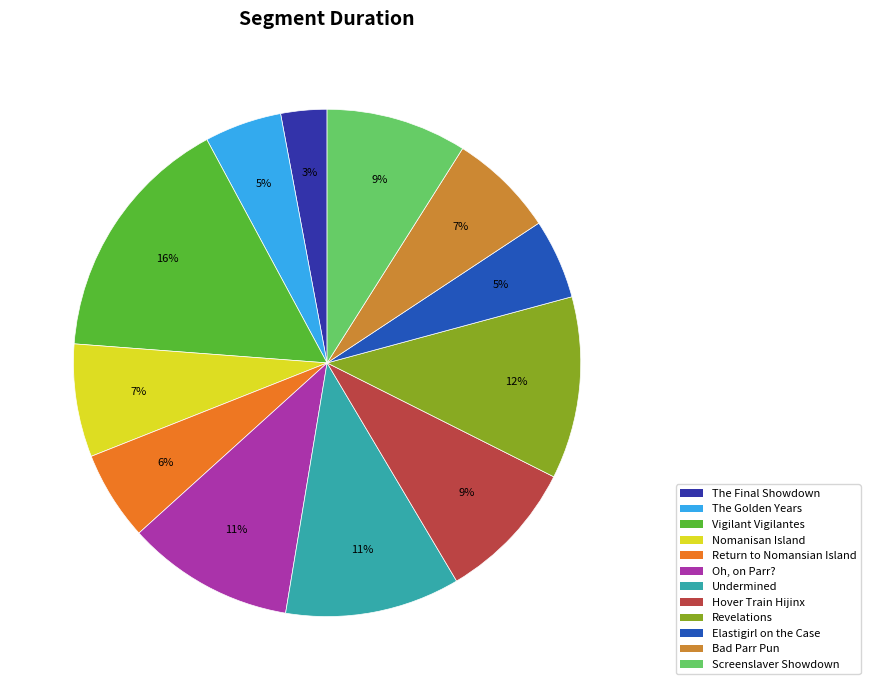

Does Revelations account for over 50% of the chart?

No